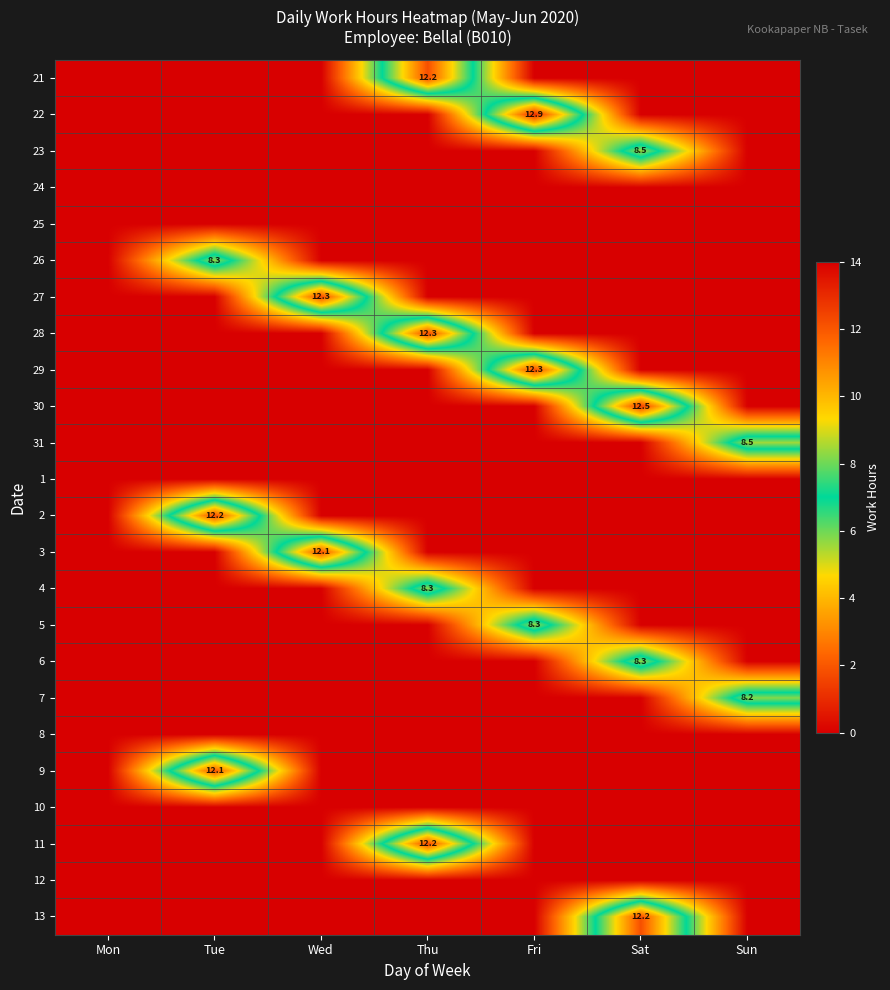

The 27 series shows 0.0 at Tue. True or false?

True